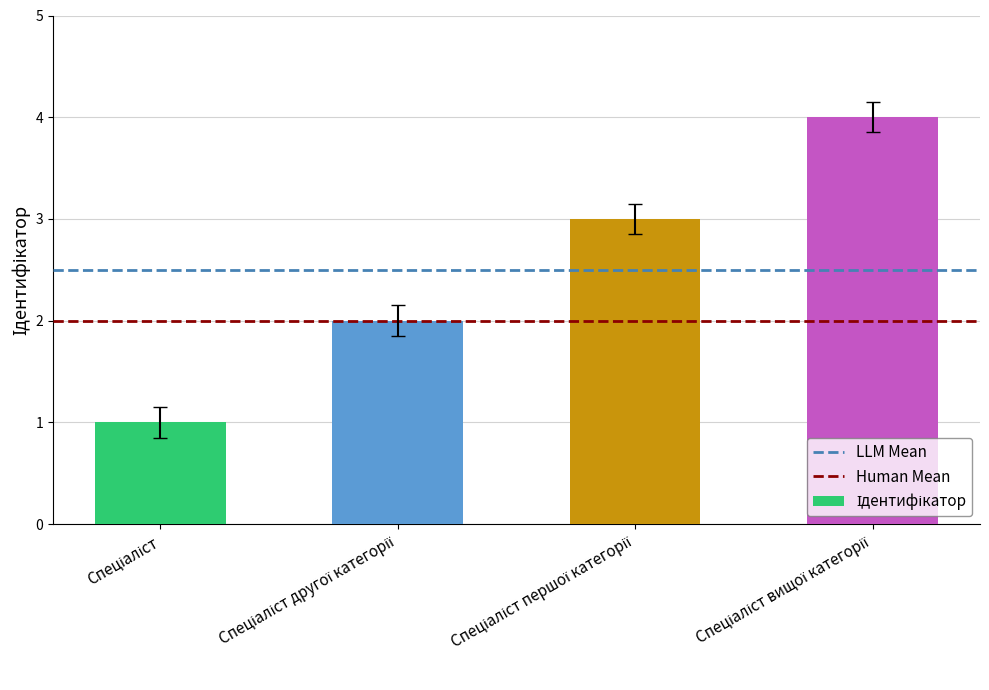

How many values are between 2 and 4?

3